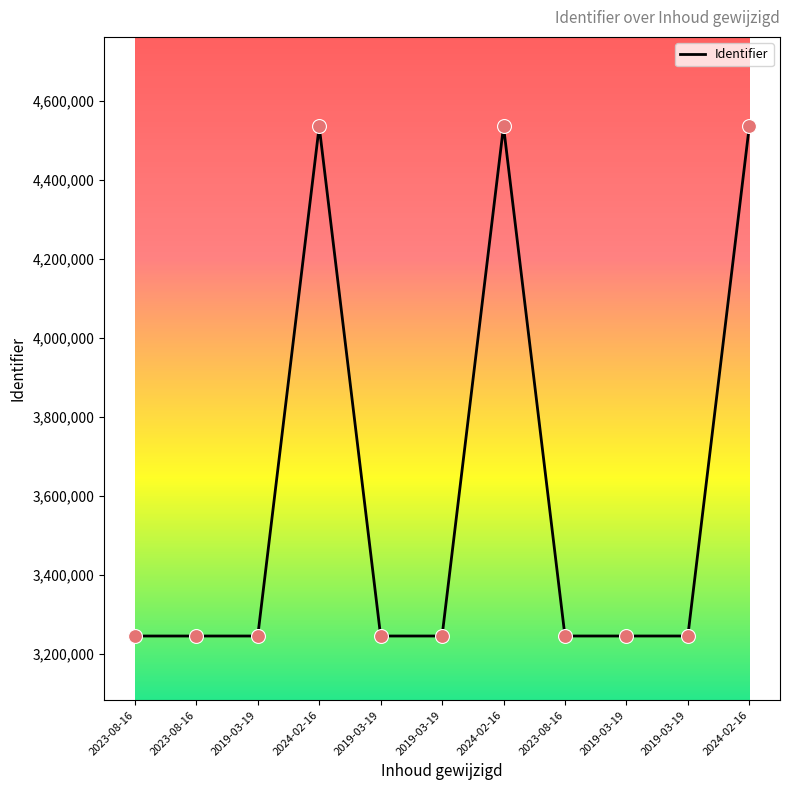

Which has a higher value, 2023-08-16 or 2024-02-16?

2024-02-16